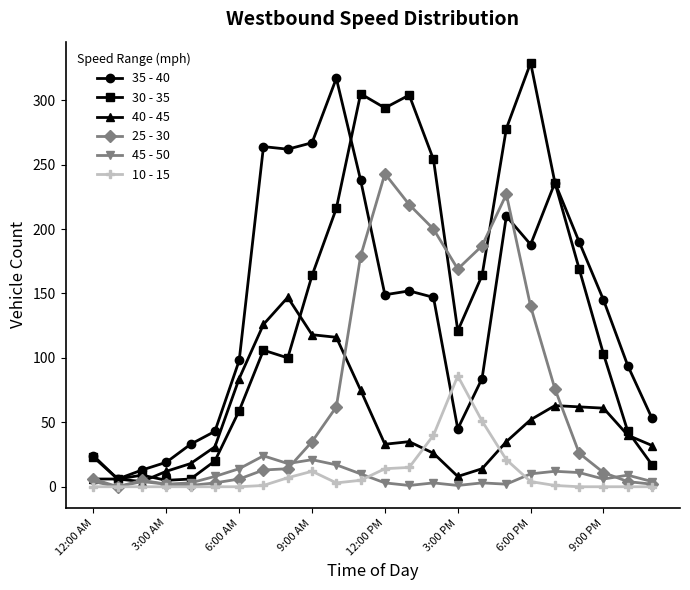

Does the chart have visible grid lines?

No